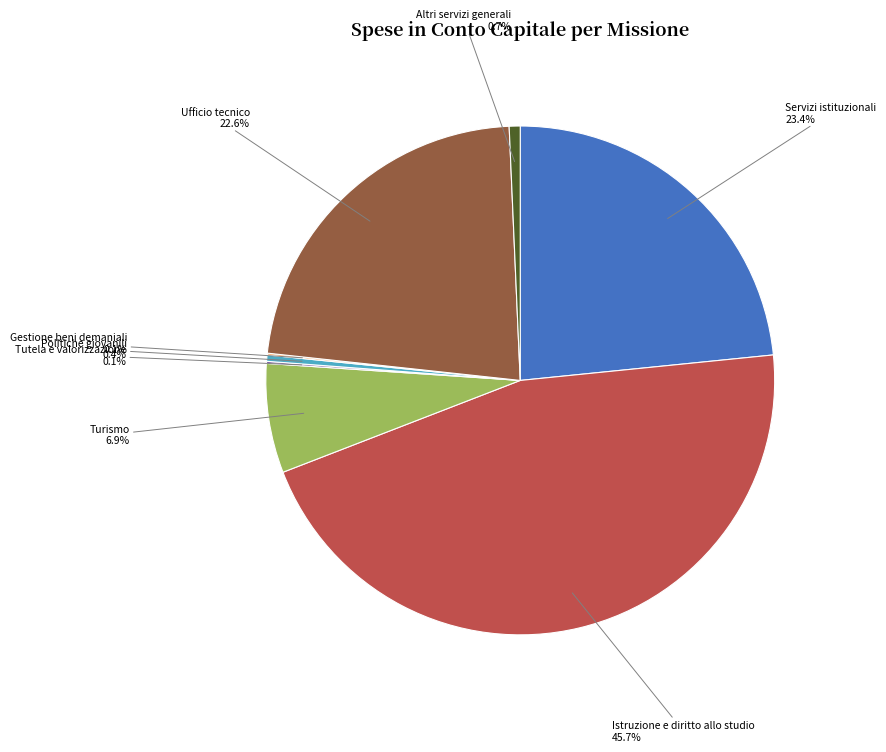

Does any single category account for the majority?

No